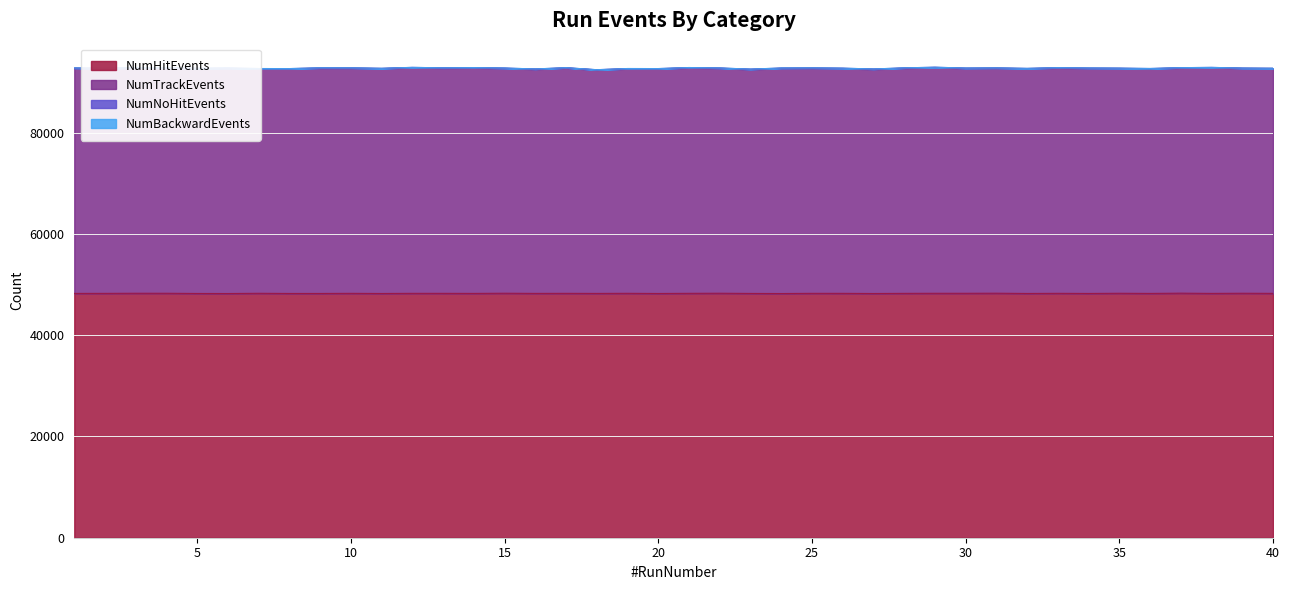

Does the chart display data point markers on the line(s)?

No